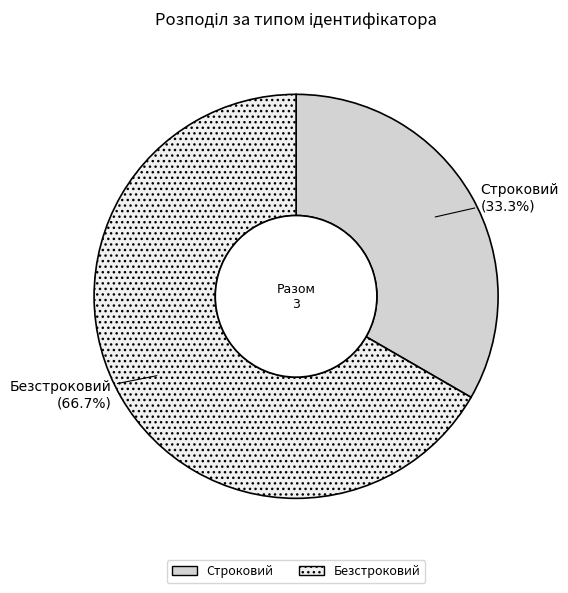

What percentage is the Безстроковий slice, to the nearest percent?

67%